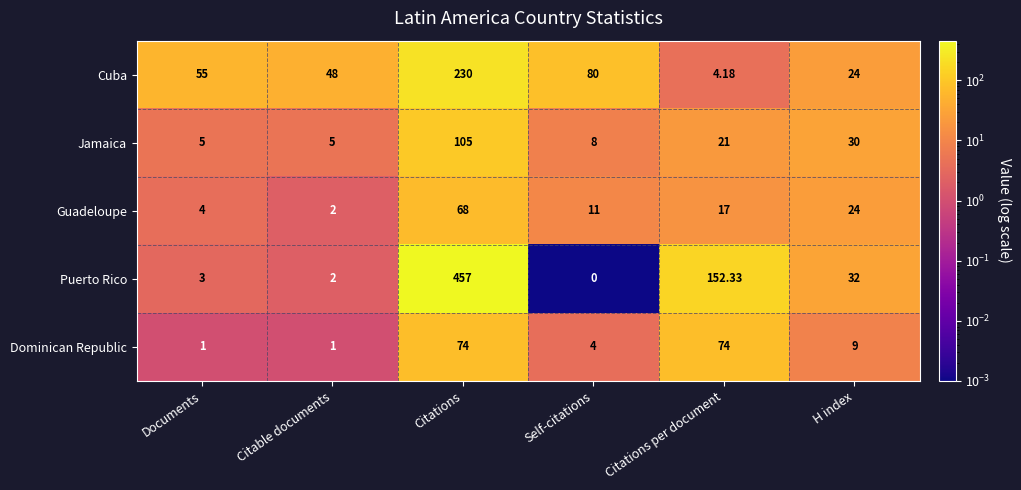

Which series changed the most between Documents and Citable documents?

Cuba